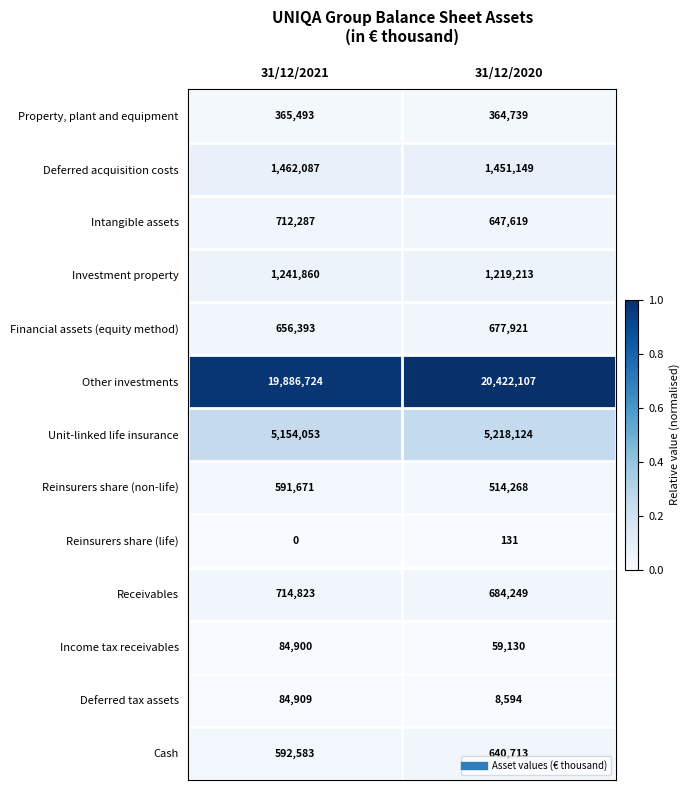

Reading left to right, what are all the values shown in this chart?

Property, plant and equipment: 365493	364739
Deferred acquisition costs: 1462087	1451149
Intangible assets: 712287	647619
Investment property: 1241860	1219213
Financial assets (equity method): 656393	677921
Other investments: 19886724	20422107
Unit-linked life insurance: 5154053	5218124
Reinsurers share (non-life): 591671	514268
Reinsurers share (life): 0	131
Receivables: 714823	684249
Income tax receivables: 84900	59130
Deferred tax assets: 84909	8594
Cash: 592583	640713